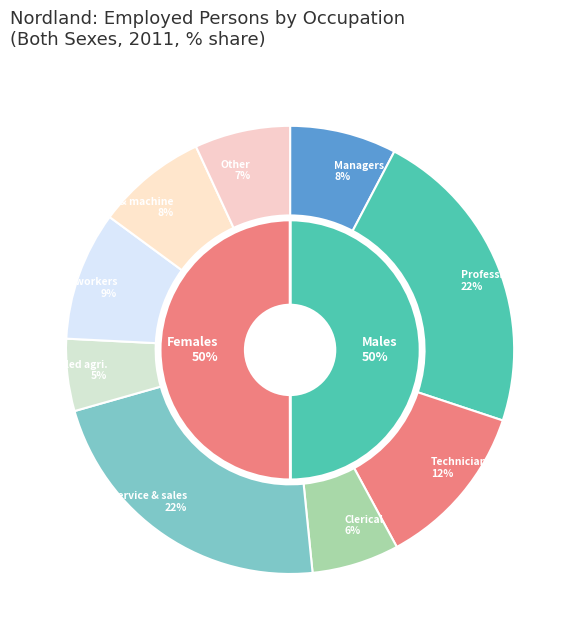

Does Plant and machine operators and assemblers account for over 50% of the chart?

No